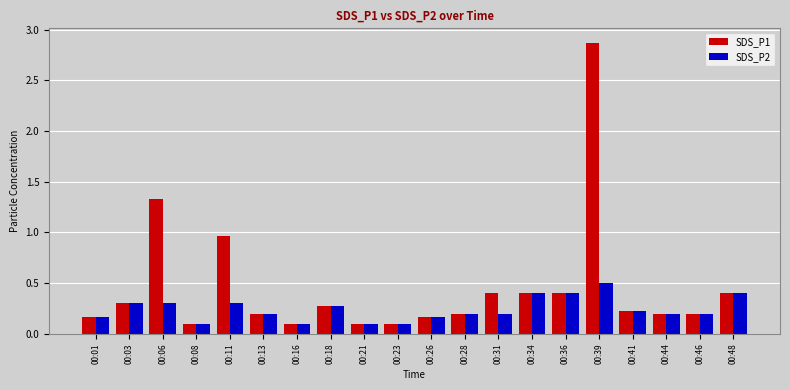

List the series in order of their peak value, lowest first.

SDS_P2, SDS_P1